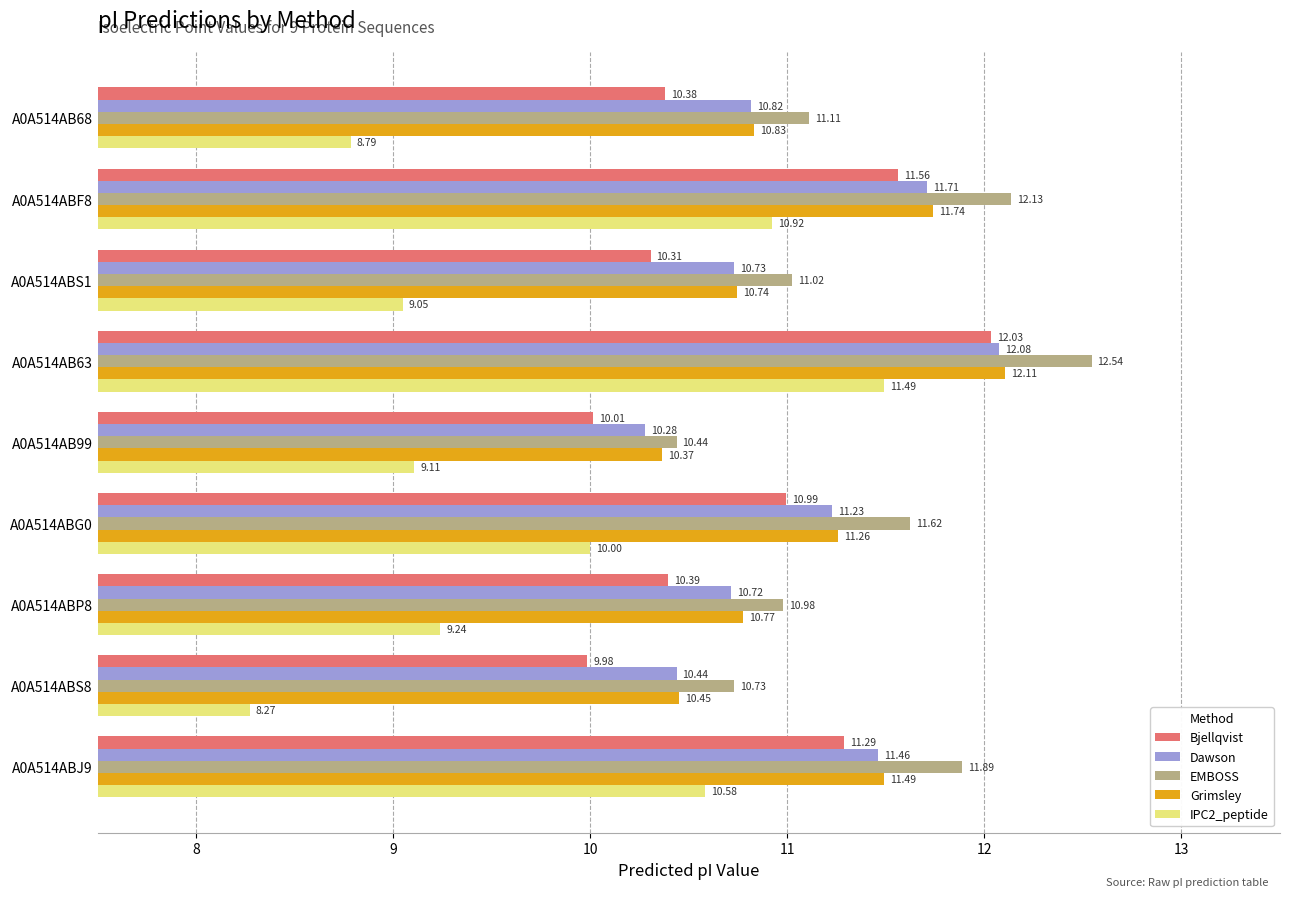

What is the maximum value shown in the chart?

12.5